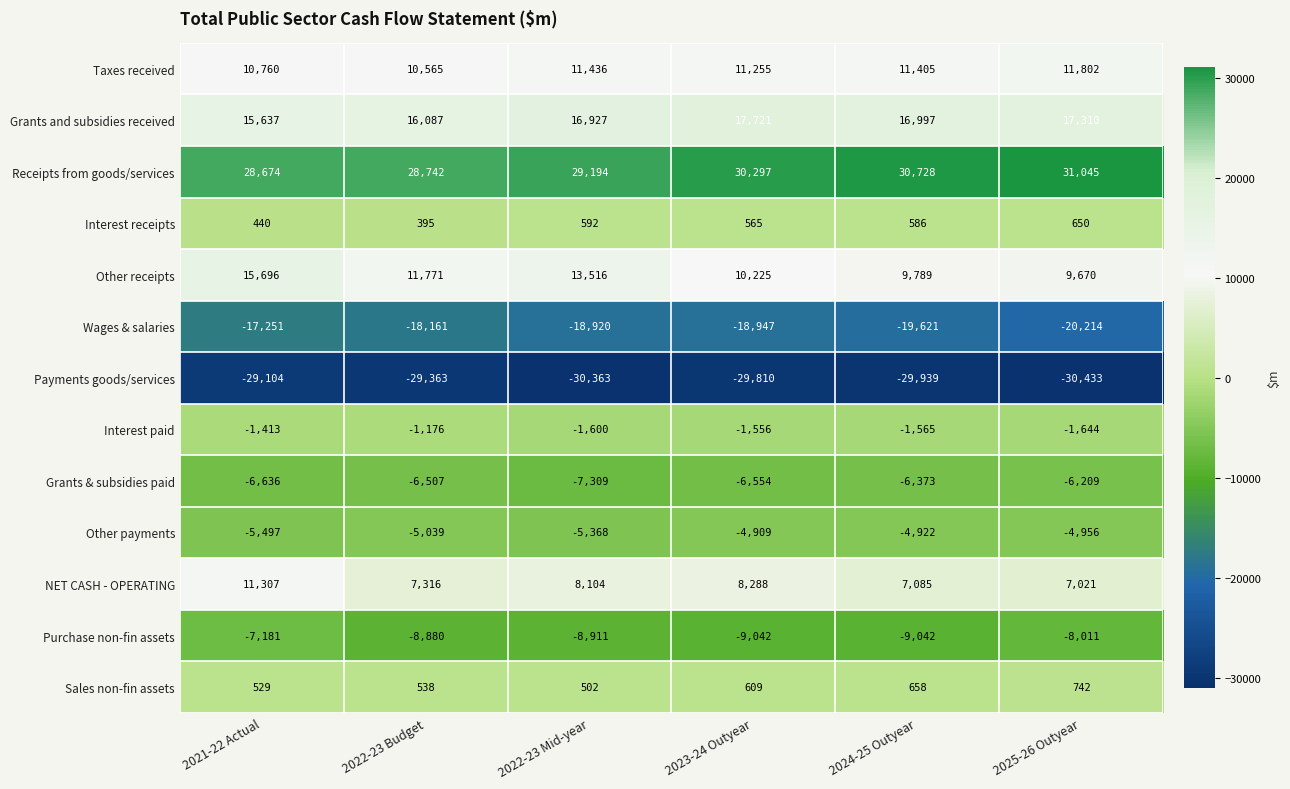

List the series in order of their peak value, highest first.

Receipts from goods/services, Grants and subsidies received, Other receipts, Taxes received, NET CASH - OPERATING, Sales non-fin assets, Interest receipts, Interest paid, Other payments, Grants & subsidies paid, Purchase non-fin assets, Wages & salaries, Payments goods/services